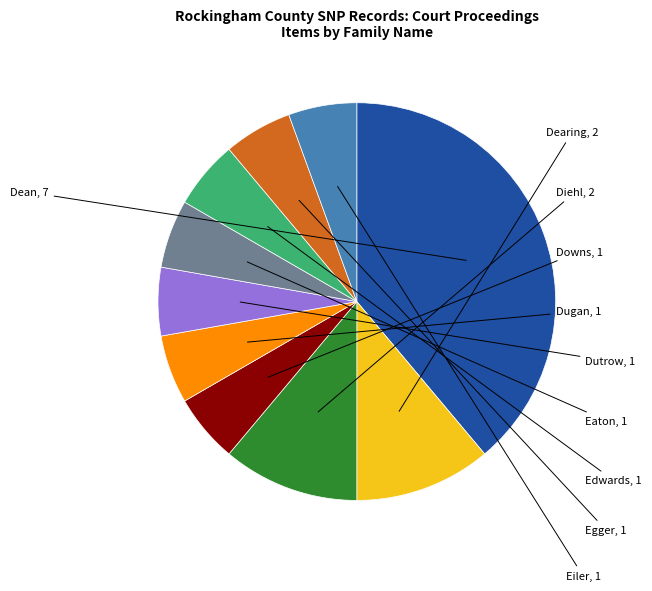

Does any single category account for the majority?

No